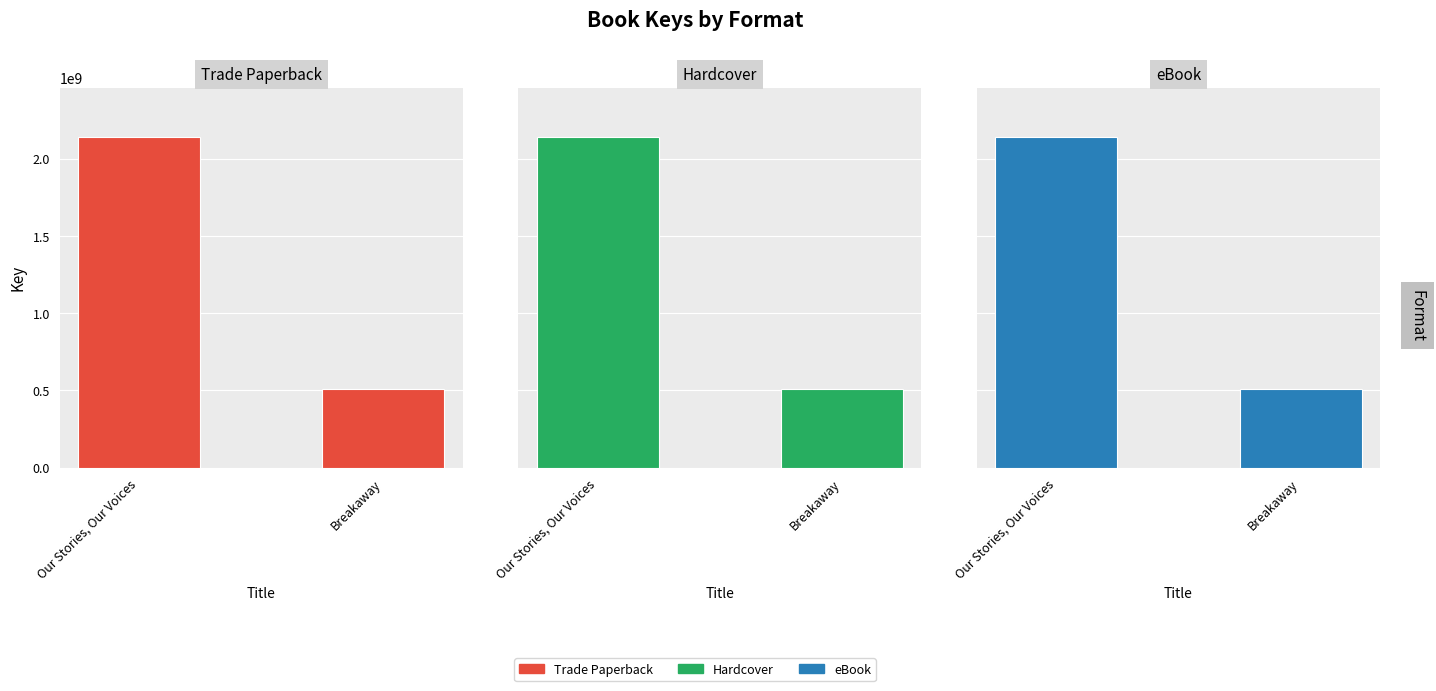

True or false: eBook has a value of 2138594335 at Our Stories, Our Voices.

True